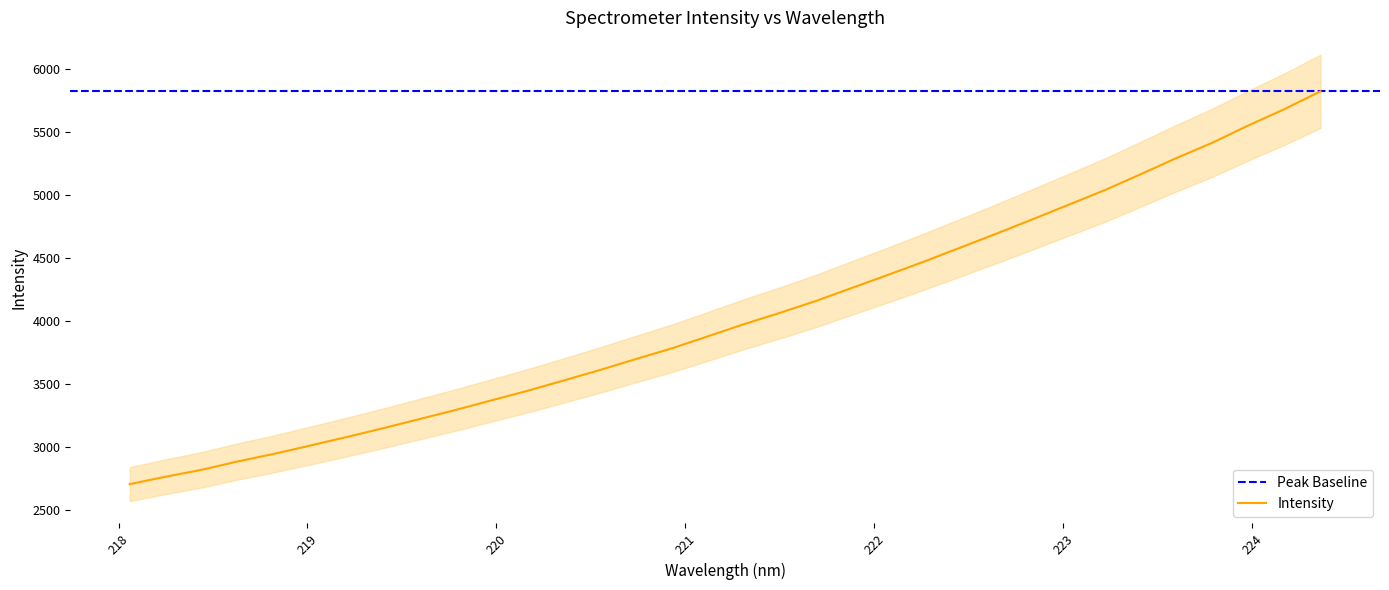

The chart shows a value of 6000.6 at 220.3533. True or false?

False